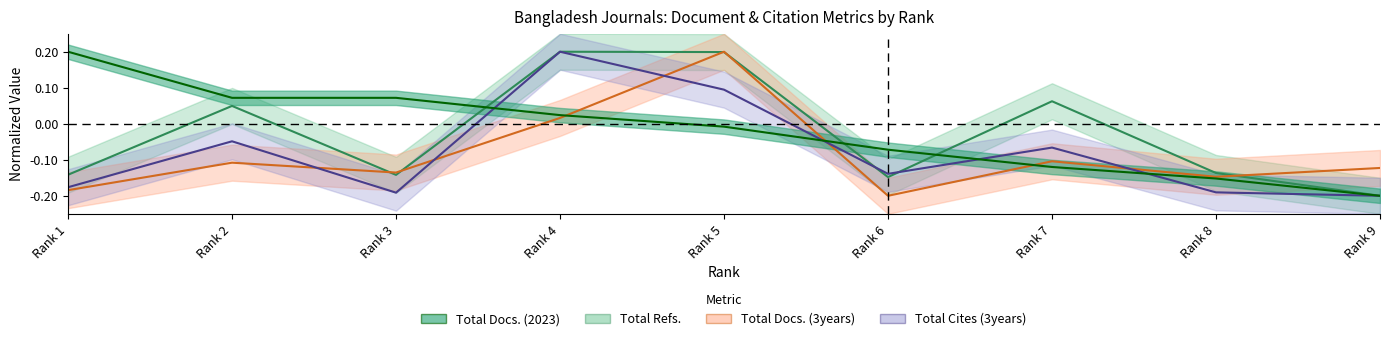

What is the difference between the highest and lowest values at Rank 3?

0.3